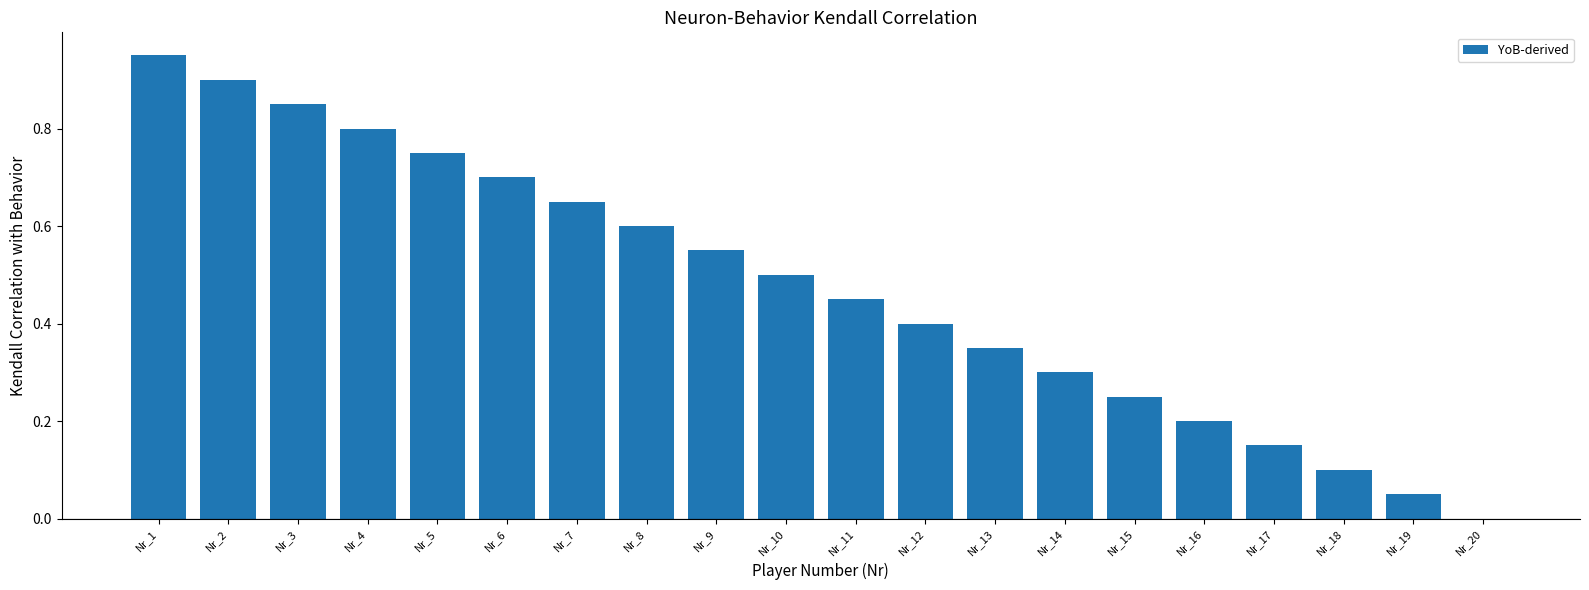

Count the number of data series in this chart.

1